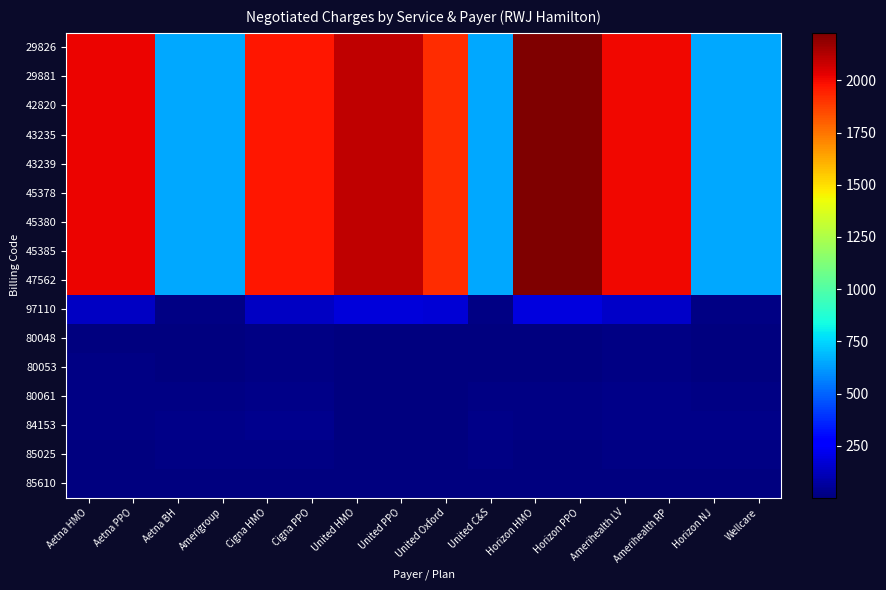

How many distinct data groups are displayed?

16